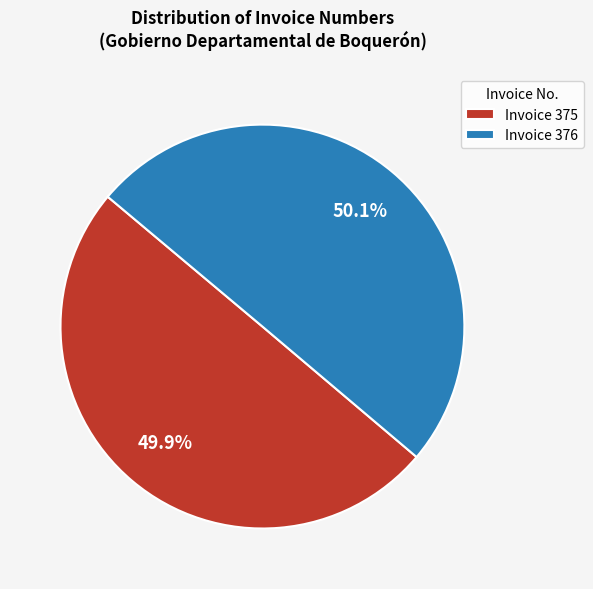

What is the ratio of the value at Invoice 375 to the value at Invoice 376?

1.0